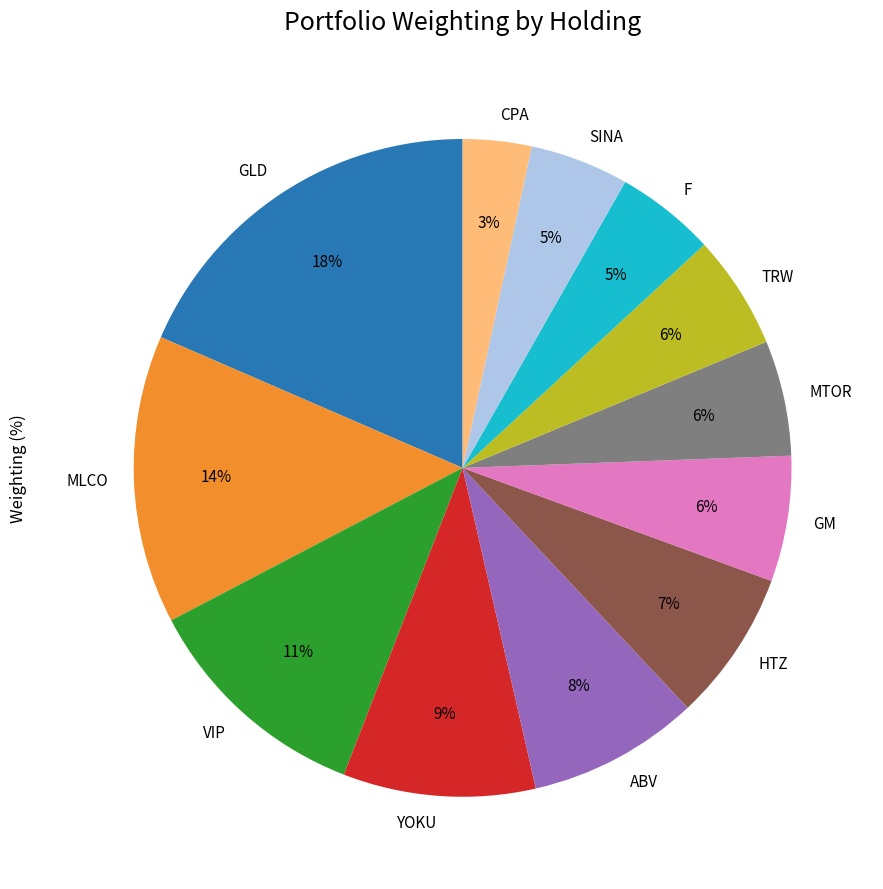

What is the smallest slice in the pie chart?

CPA